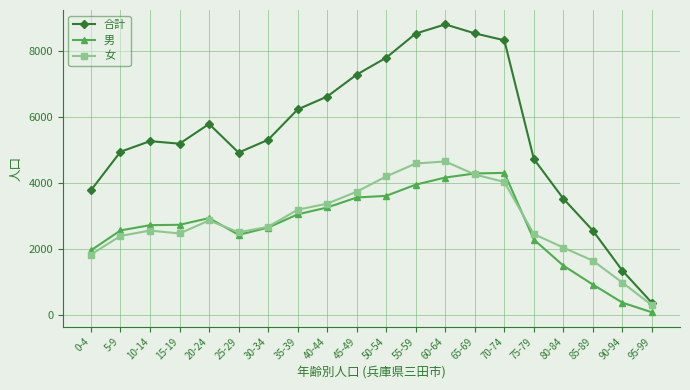

How many interior local peaks does the 合計 series have?

3